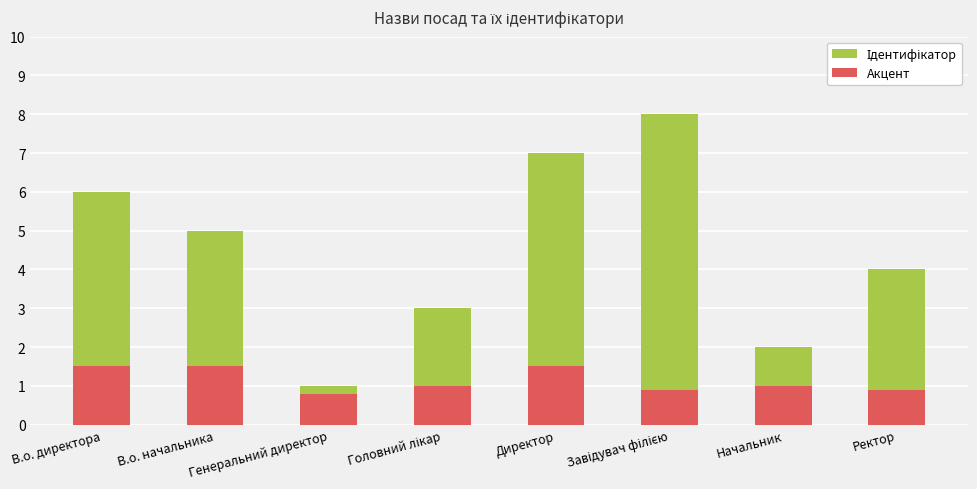

What is the label of the 2nd bar from the right?

Начальник